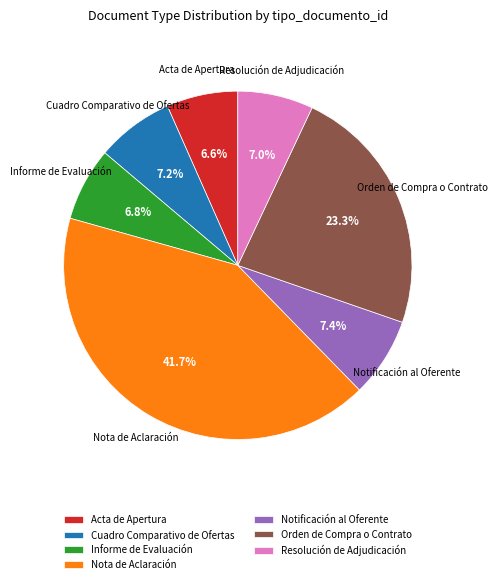

Approximately how many times larger is the value at Resolución de Adjudicación compared to Orden de Compra o Contrato?

0.3